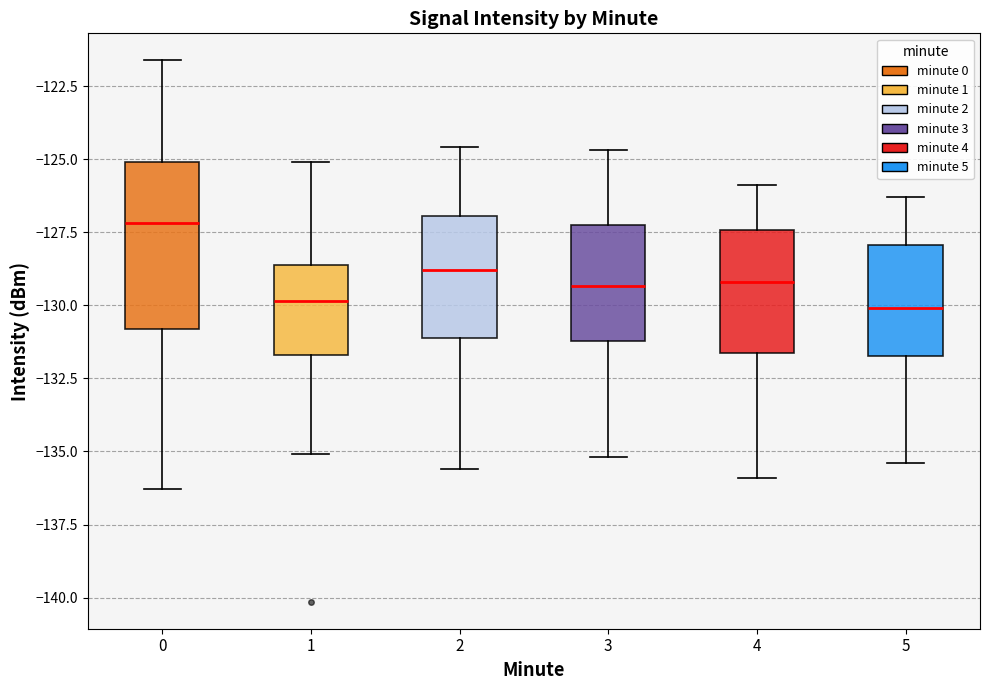

Comparing the boxes themselves (not the whiskers), which one is the tallest?

0